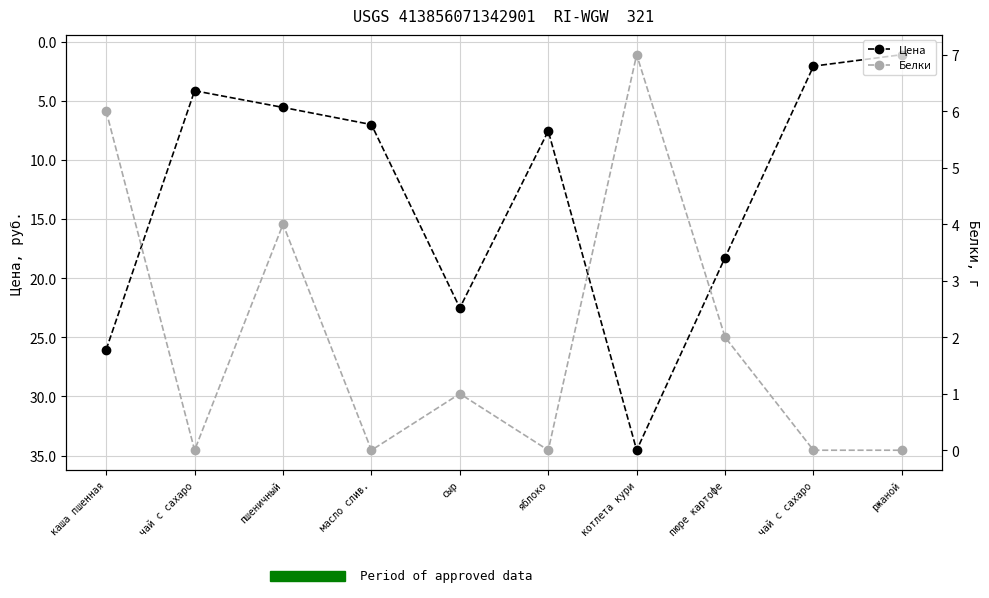

What is the label of the 6th point from the right?

сыр